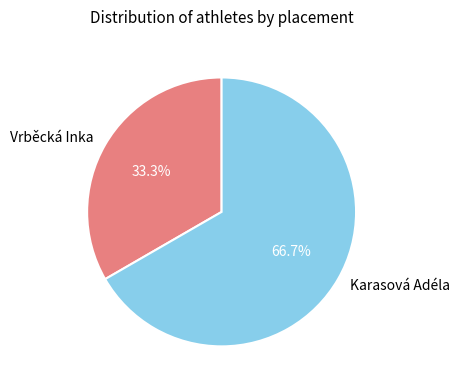

What percentage is NOT represented by Karasová Adéla?

33.3%